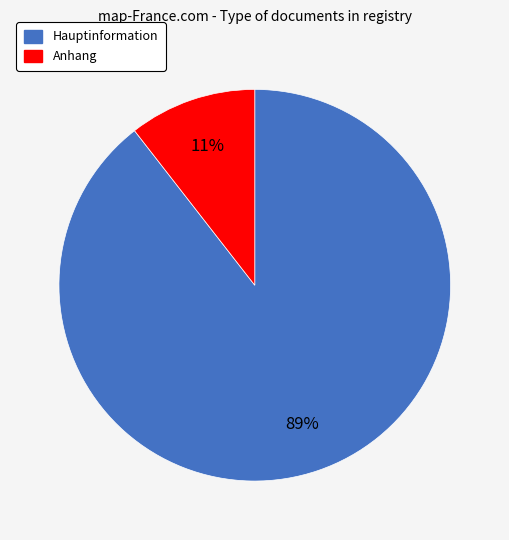

How many slices are in this pie chart?

2